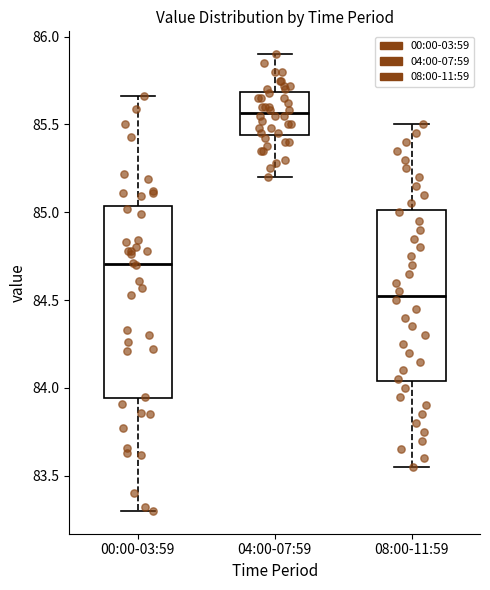

Where does the upper whisker of the box for 04:00-07:59 end on the y-axis? The values are not printed on the chart, so give them approximately, as read against the axis.

85.90